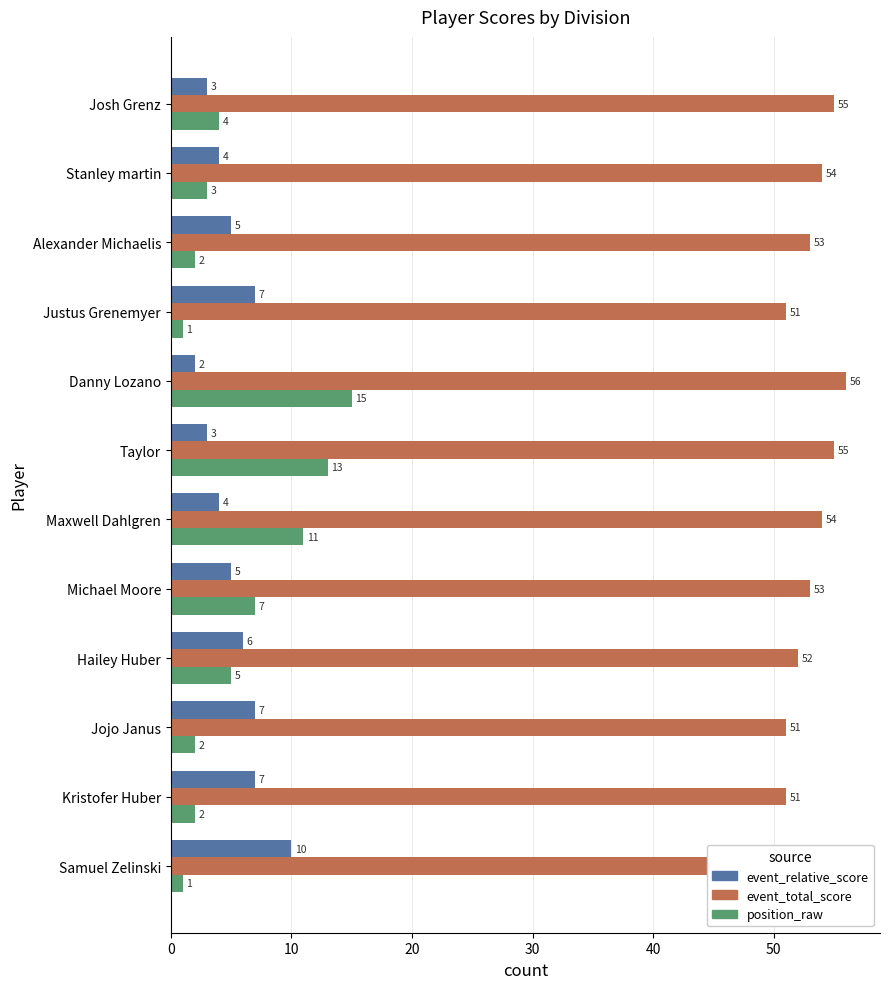

How many series are shown in this chart?

3